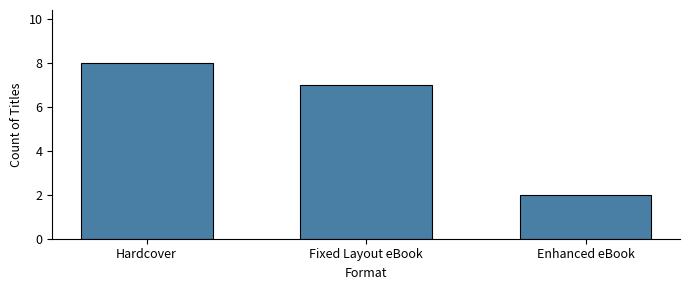

What is the sum of all values?

17